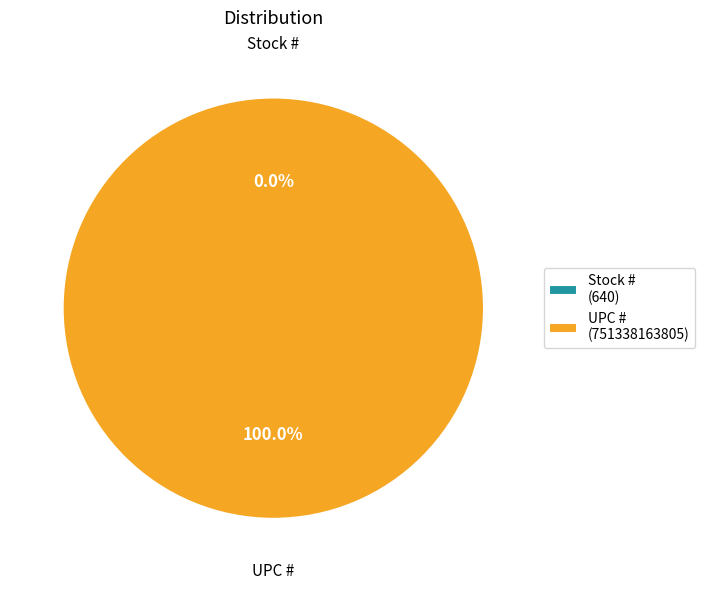

Rank the categories by value from highest to lowest.

UPC #, Stock #